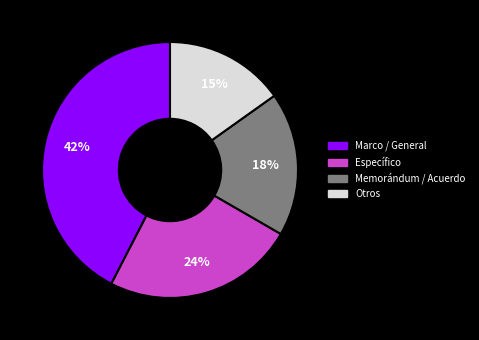

Is there a majority slice in this chart?

No